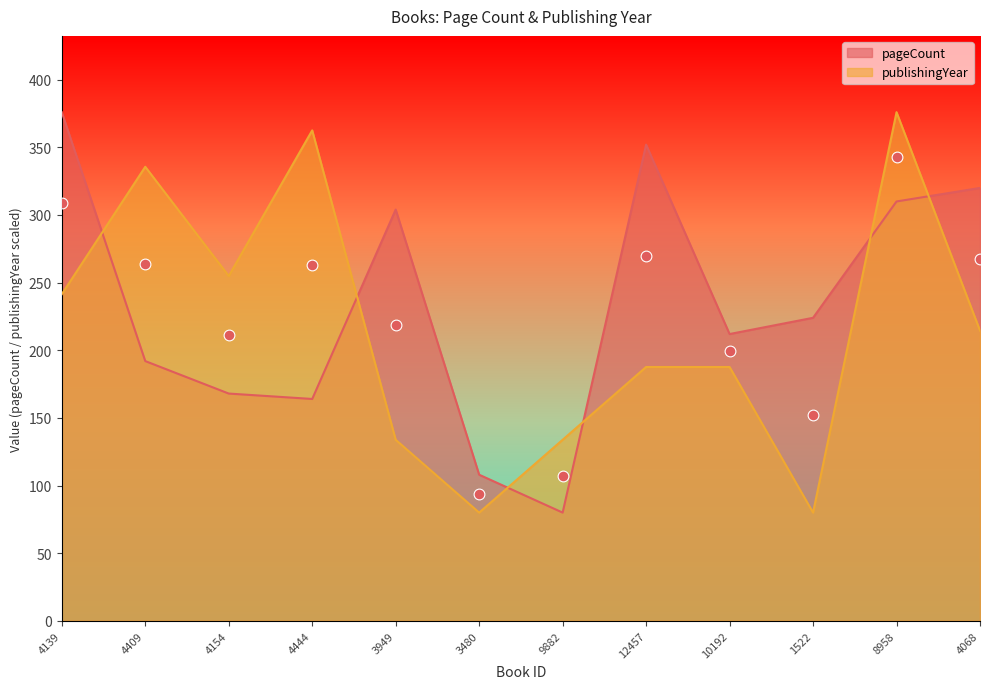

What is the total value across all series at 3480?

188.0